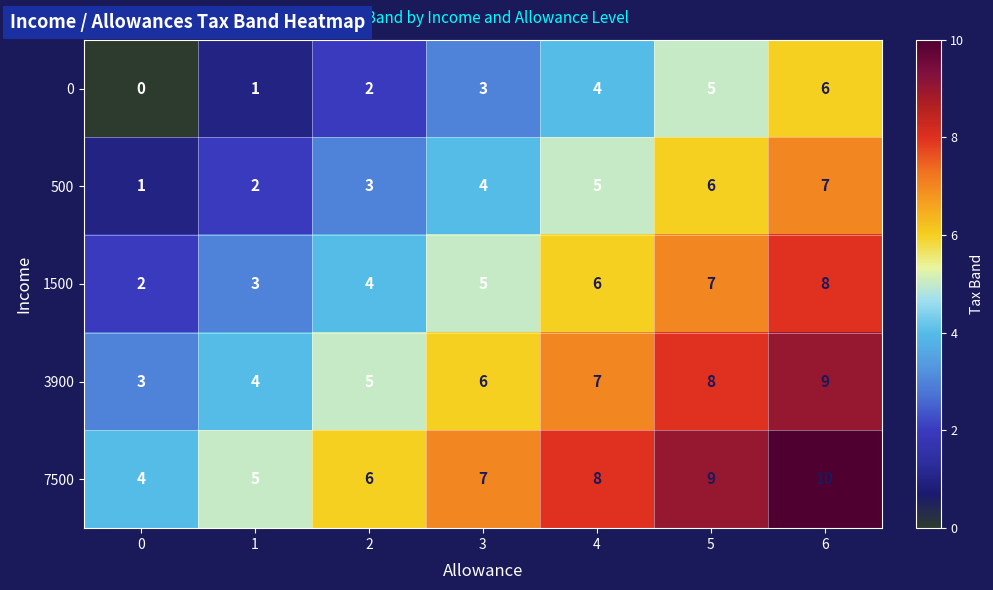

At which category does the chart reach its peak across all series?

6